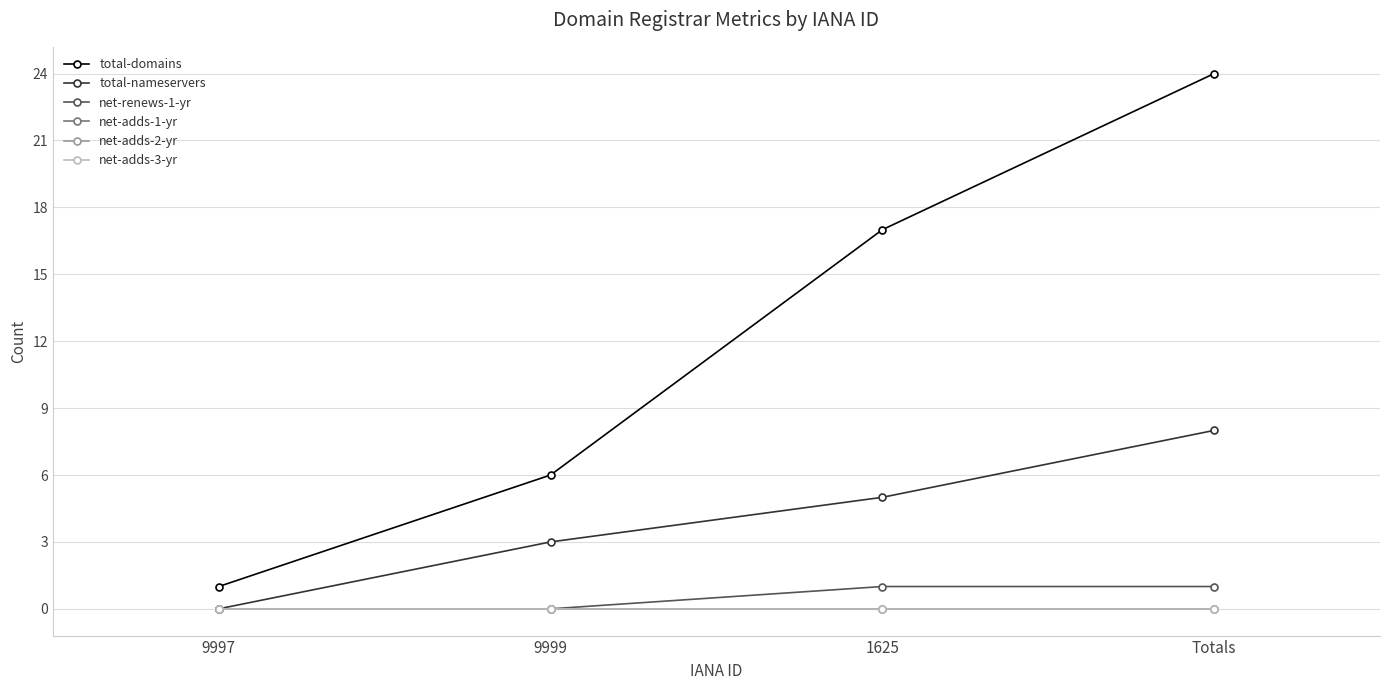

Is the value of net-adds-2-yr at Totals greater than the value of net-renews-1-yr at Totals?

No